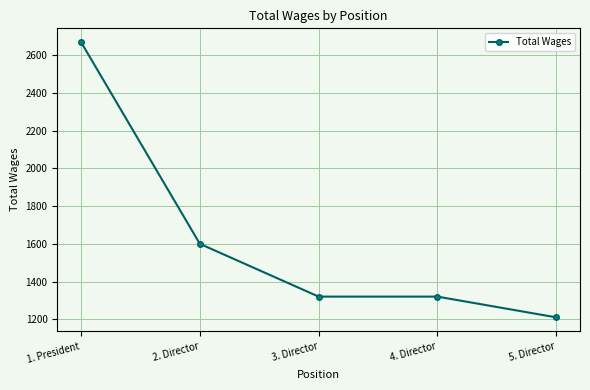

At which category does the chart reach its minimum across all series?

5. Director